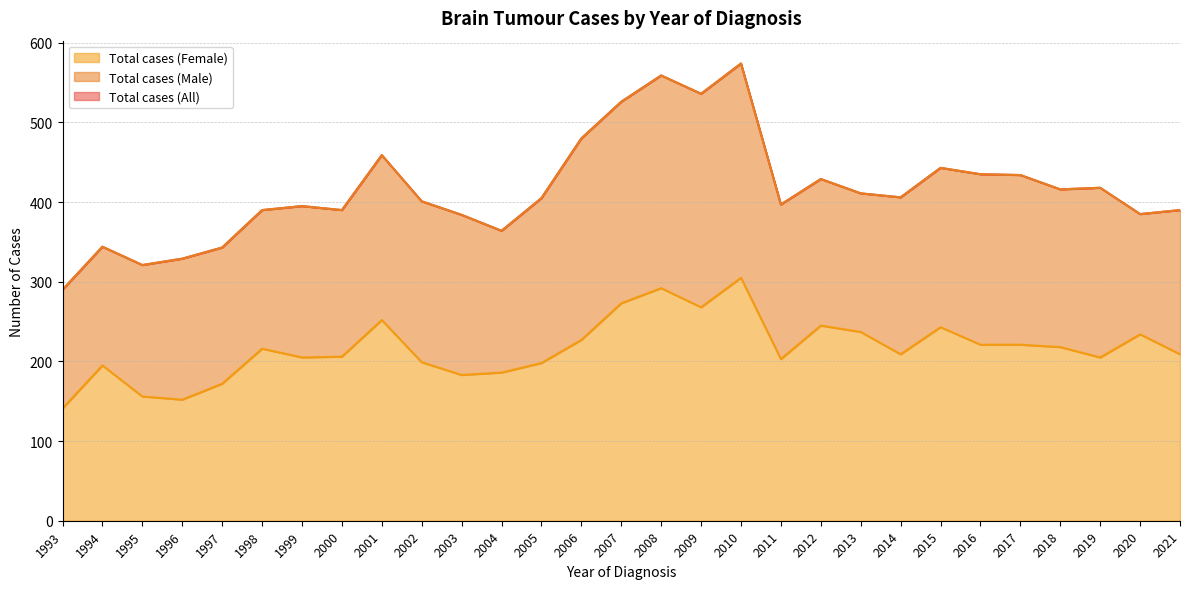

How many values in the Total cases (All) series exceed 405?

14